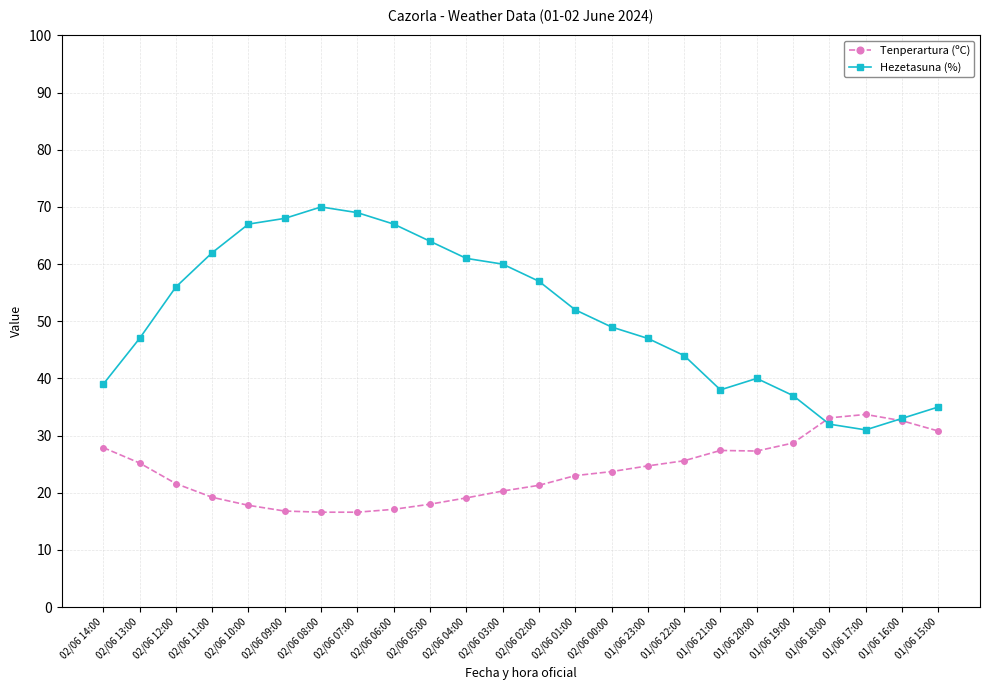

What is the maximum value for Hezetasuna (%)?

70.0